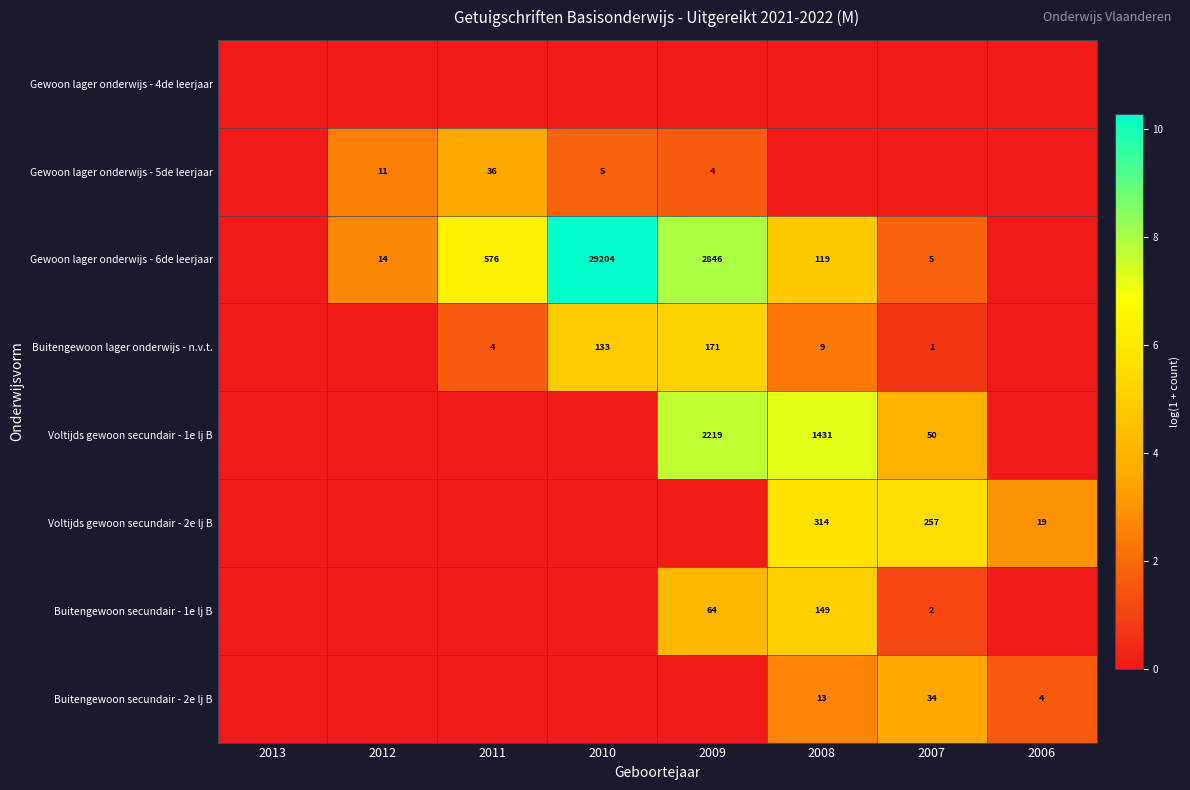

Is it true that Buitengewoon secundair - 2e lj B equals 13 at 2008?

True